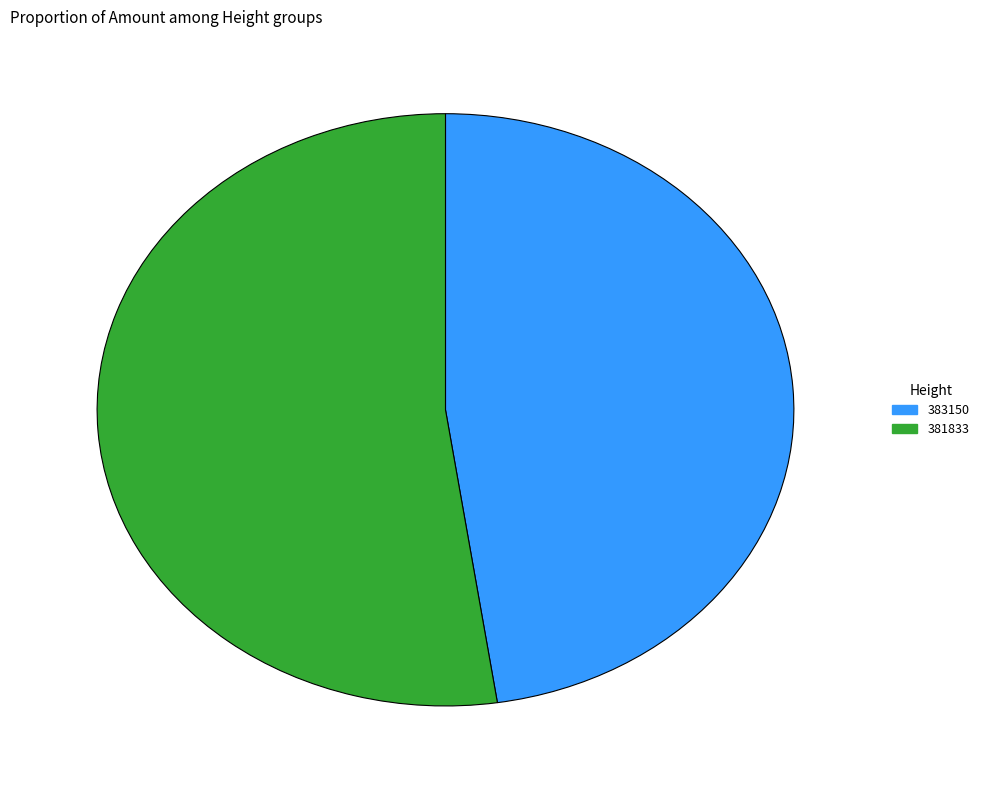

Do 383150 and 381833 together represent more than half of the pie?

Yes